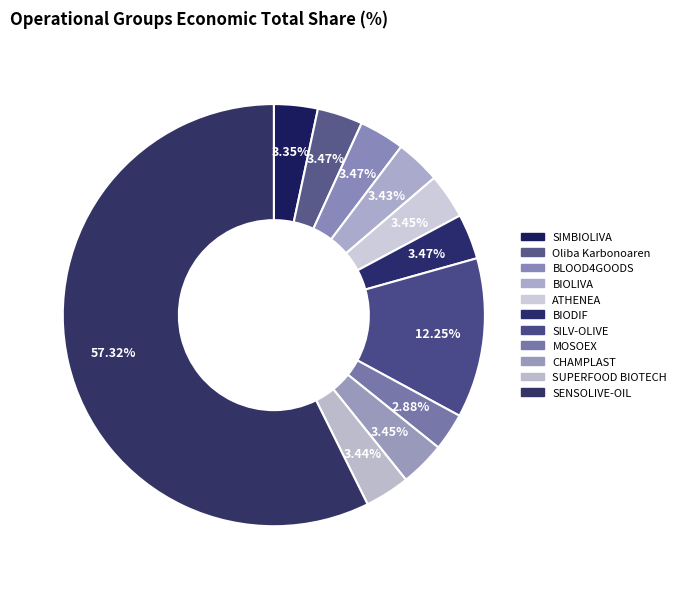

Approximately how many times larger is the value at SILV-OLIVE compared to SUPERFOOD BIOTECH?

3.6